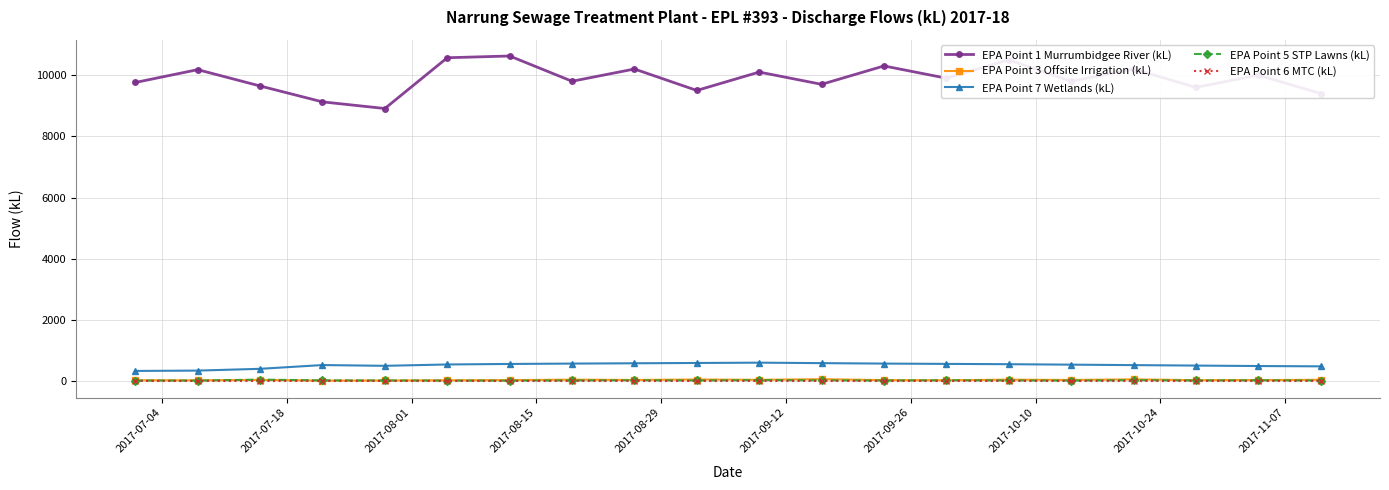

How many series are shown in this chart?

5